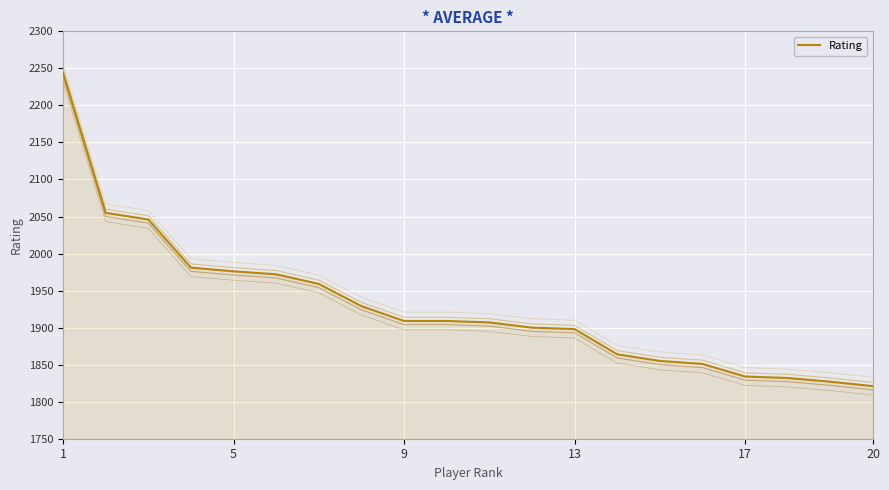

Reading right to left, list all the values displayed in this chart.

1821	1827	1832	1834	1851	1855	1864	1898	1900	1907	1909	1909	1929	1959	1972	1976	1981	2046	2055	2244